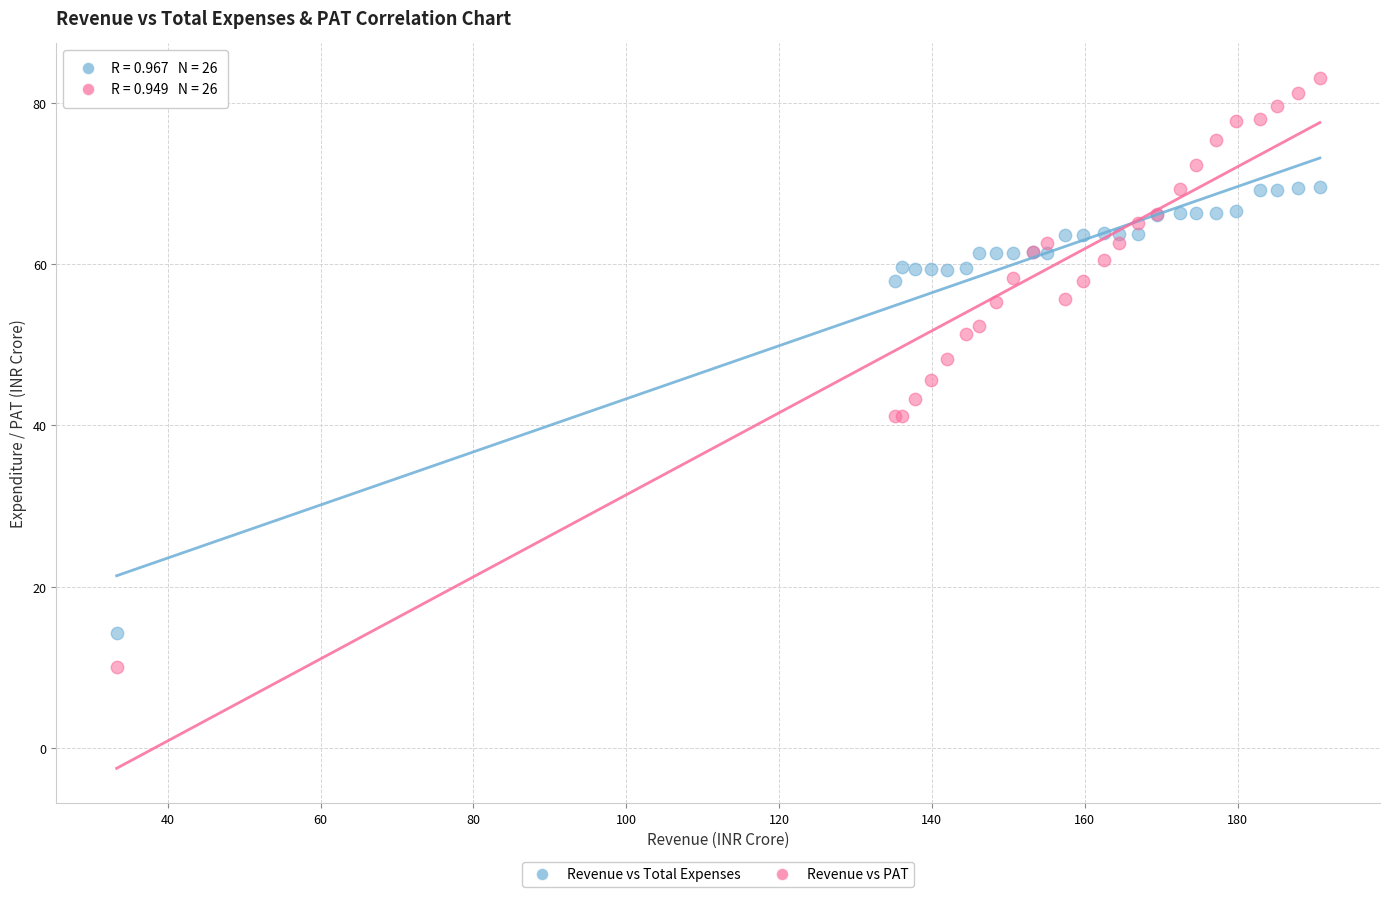

Which series contains the highest Y value?

Revenue vs PAT